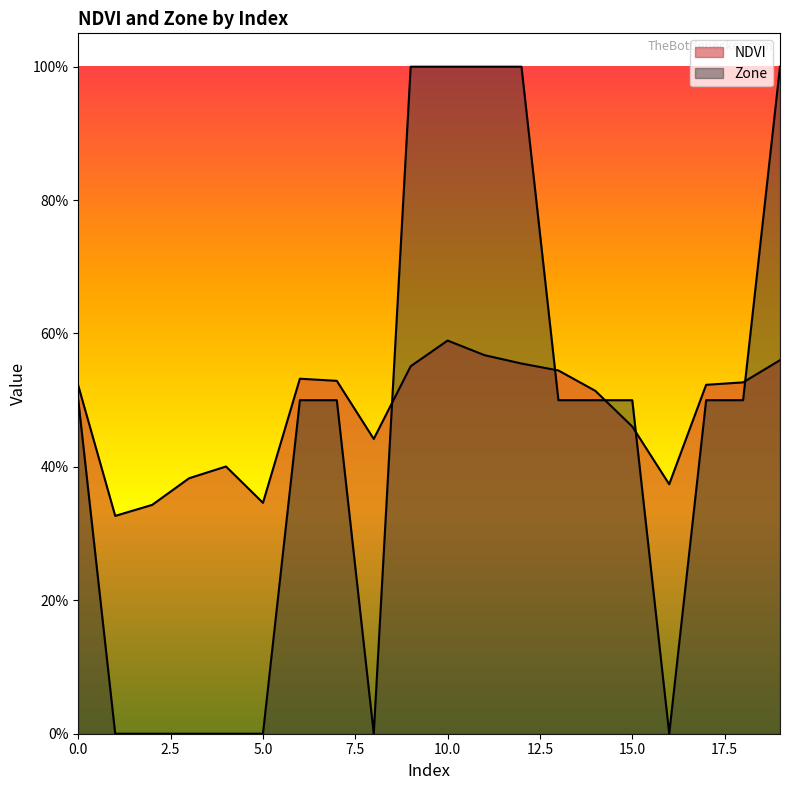

Does the chart display data point markers on the line(s)?

No